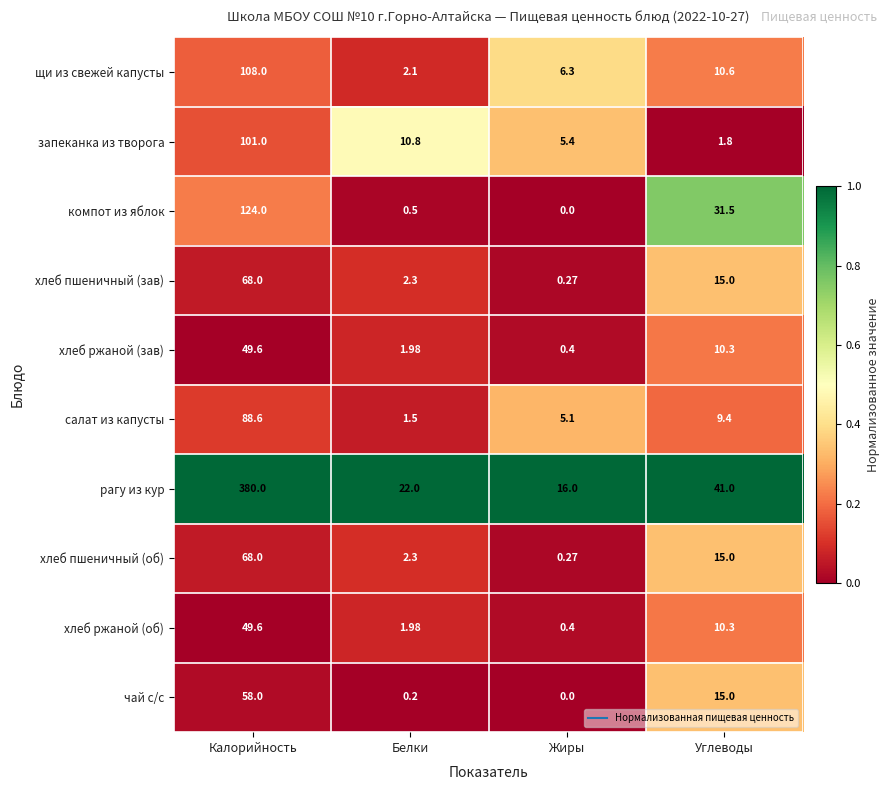

At which category does the chart reach its minimum across all series?

Жиры